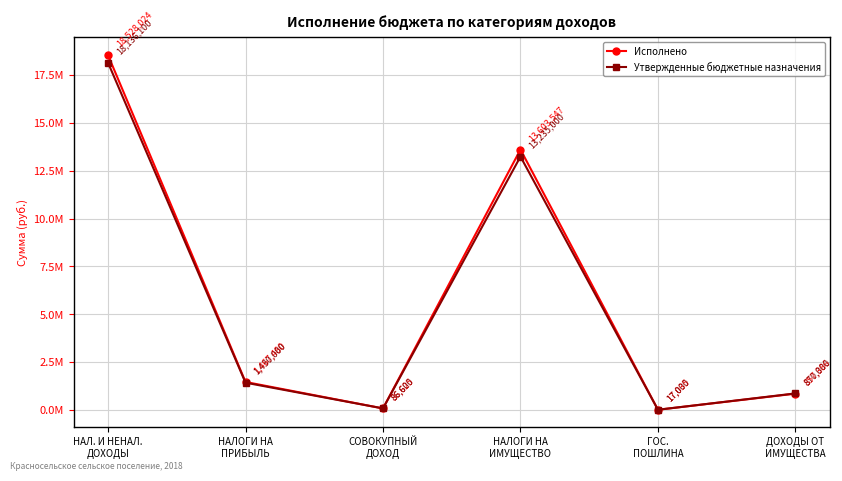

What is the label of the 3rd point from the right?

НАЛОГИ НА
ИМУЩЕСТВО